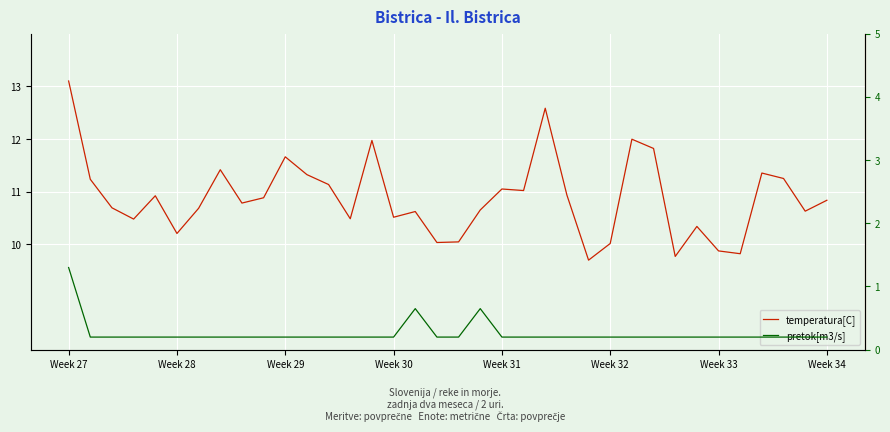

The pretok[m3/s] series shows 0.2 at 11. True or false?

True